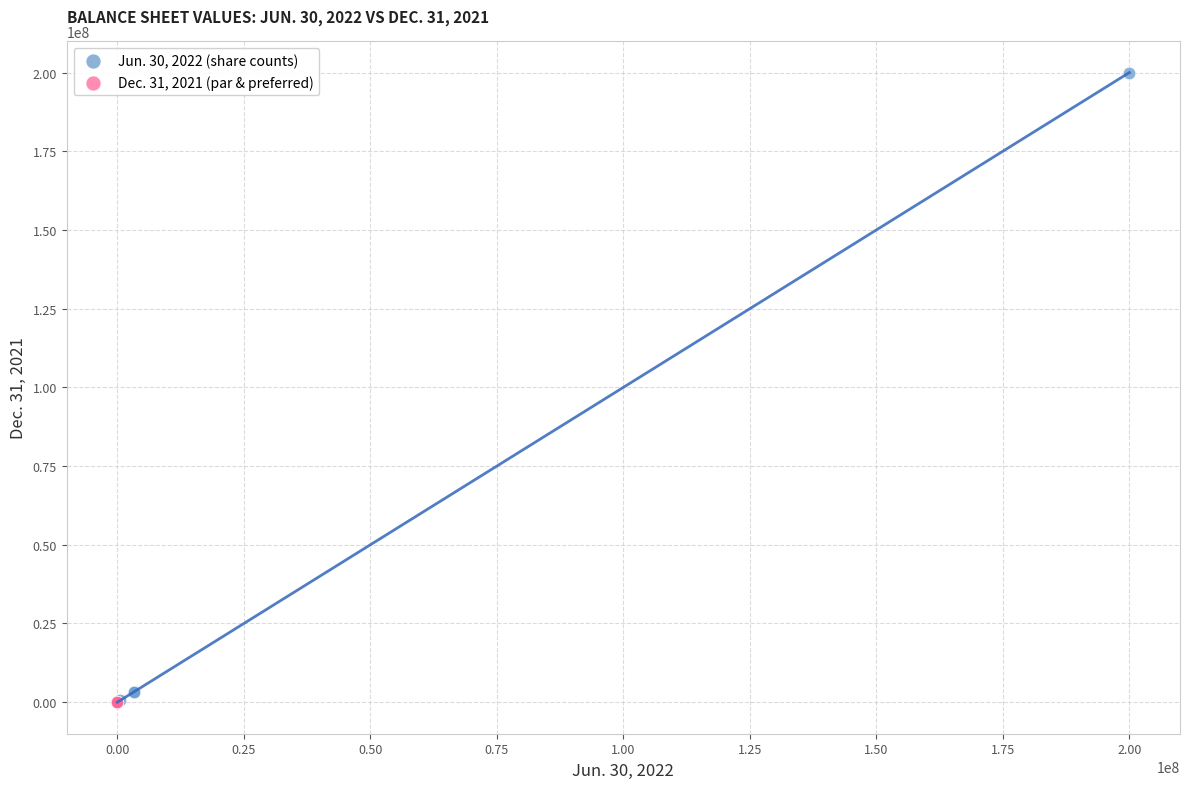

Which series reaches the maximum Y coordinate?

Jun. 30, 2022 (share counts)